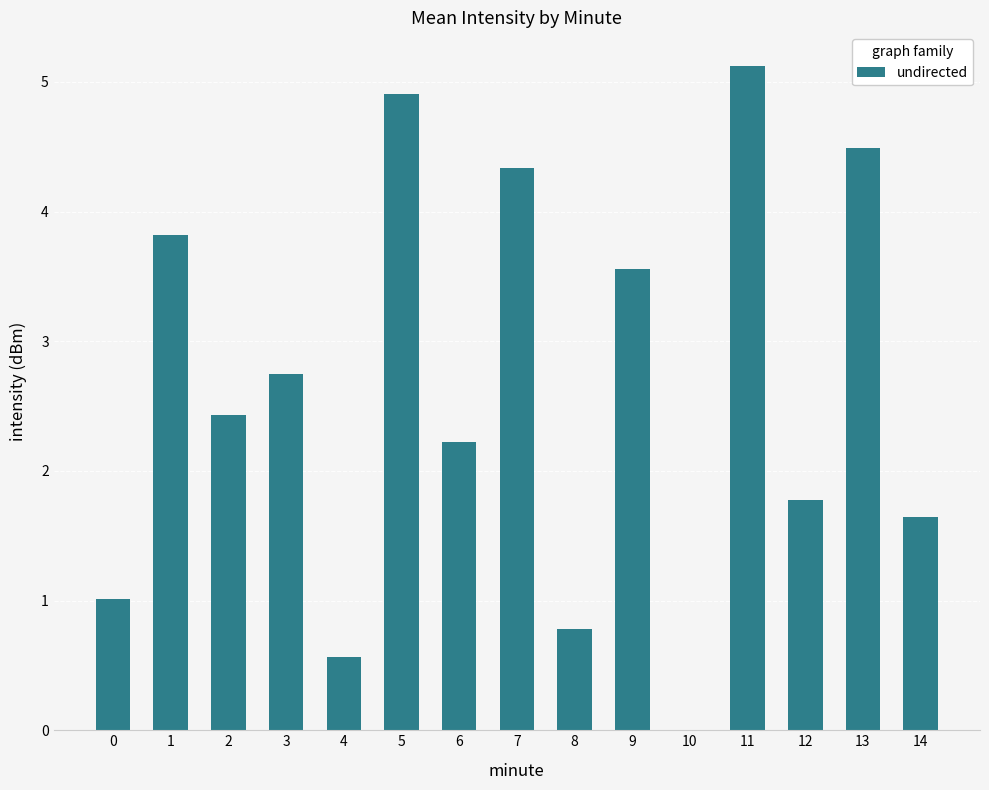

What is the sum of the values at 0 and 12?

2.8